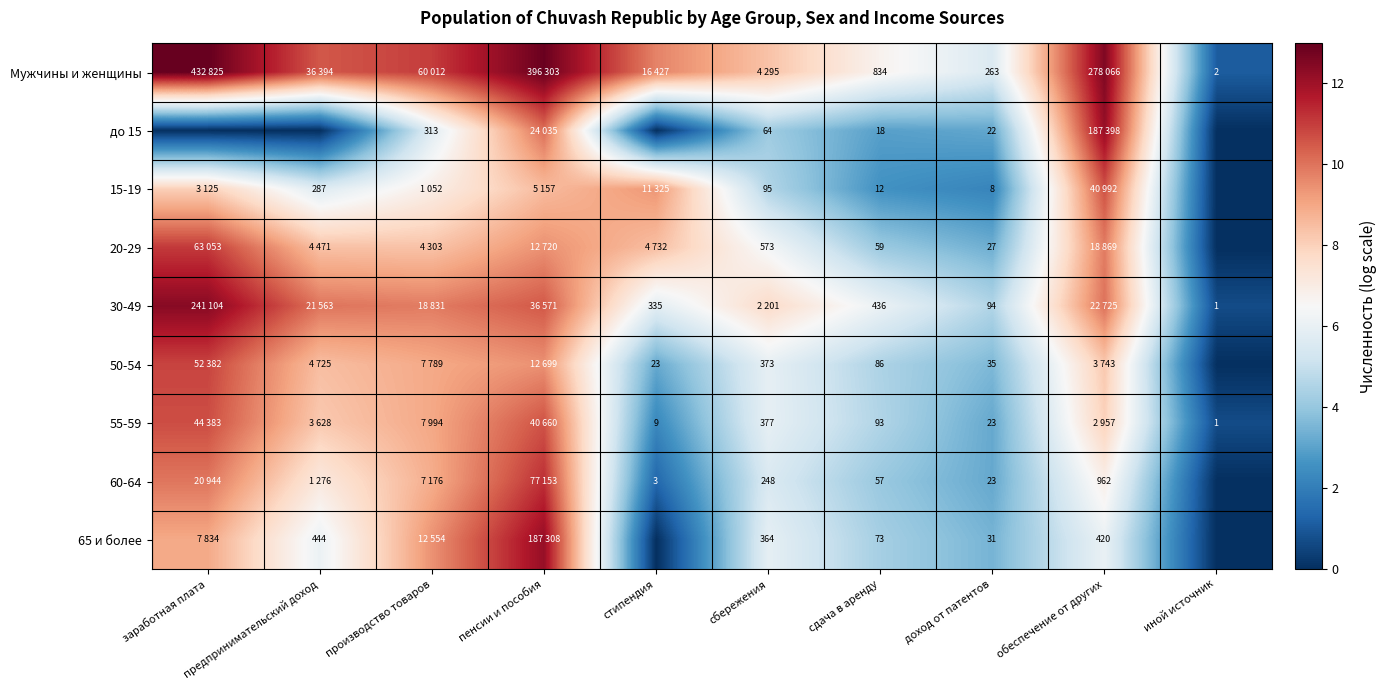

Is the value of 55-59 at доход от патентов greater than the value of 15-19 at доход от патентов?

Yes